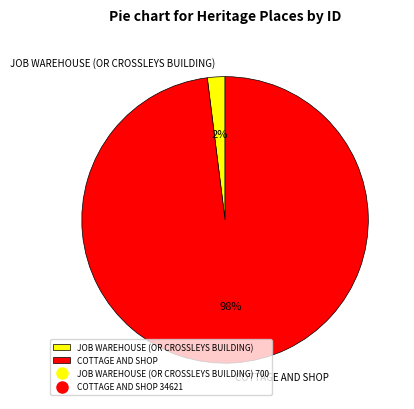

Is the sum of JOB WAREHOUSE (OR CROSSLEYS BUILDING) and COTTAGE AND SHOP greater than half?

Yes